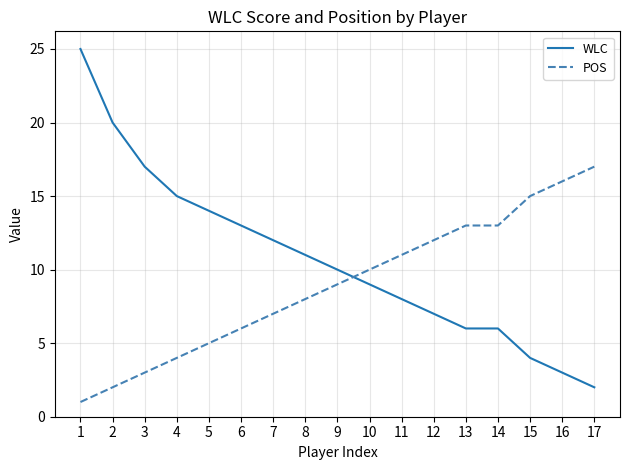

What are all the series names shown in the legend?

WLC, POS